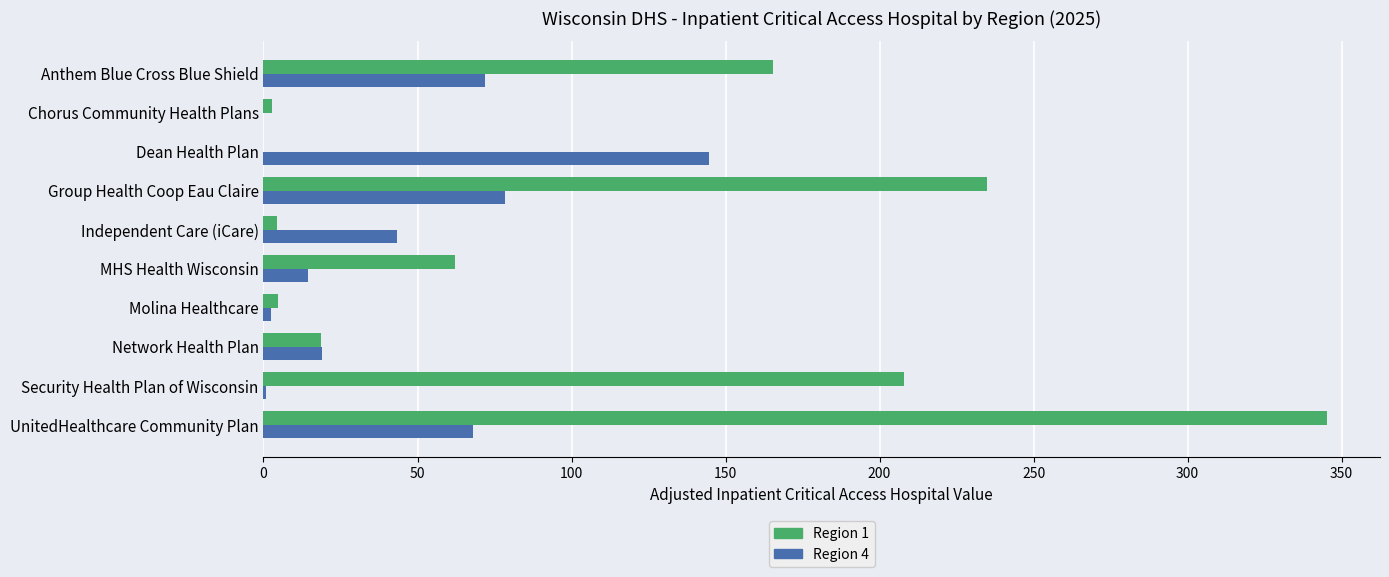

The Region 4 series shows 10.6 at Independent Care (iCare). True or false?

False